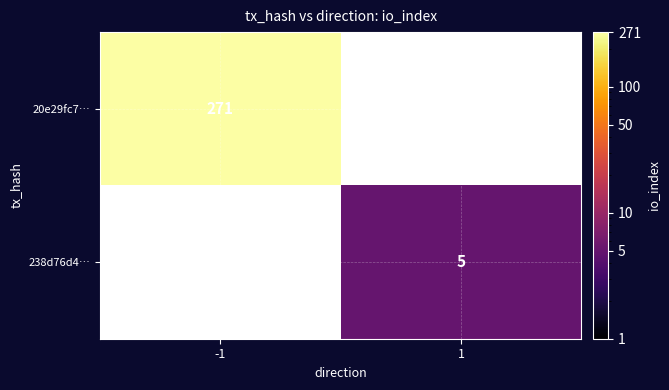

The value of 20e29fc7… at -1 is 271. True or false?

True